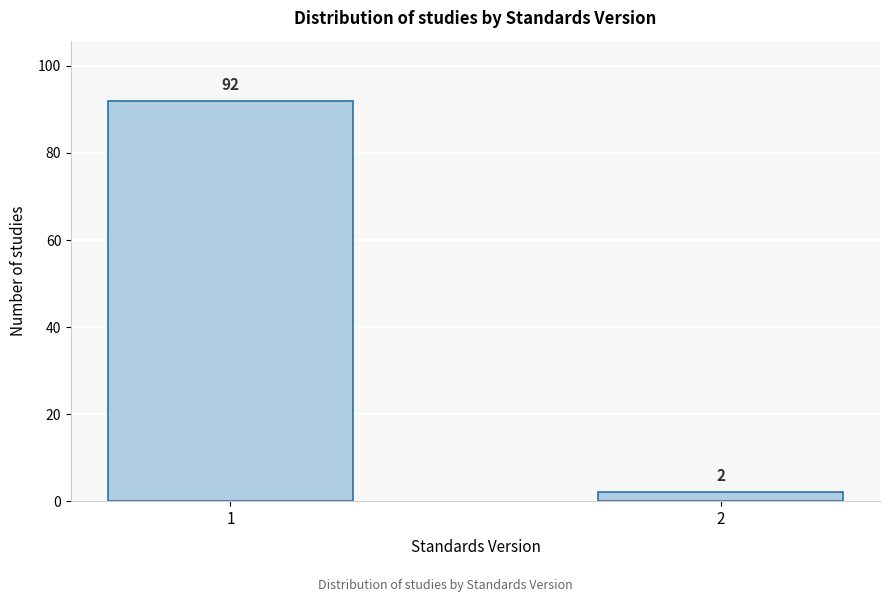

Reading left to right, transcribe all the data shown in this chart.

1=92	2=2